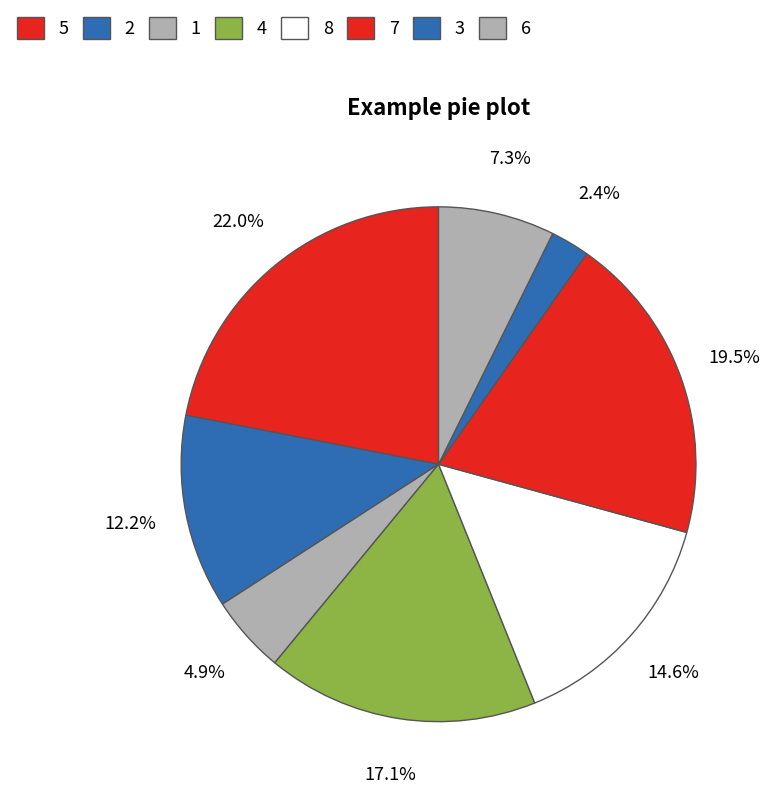

True or false: 1 accounts for 16% of the total.

False